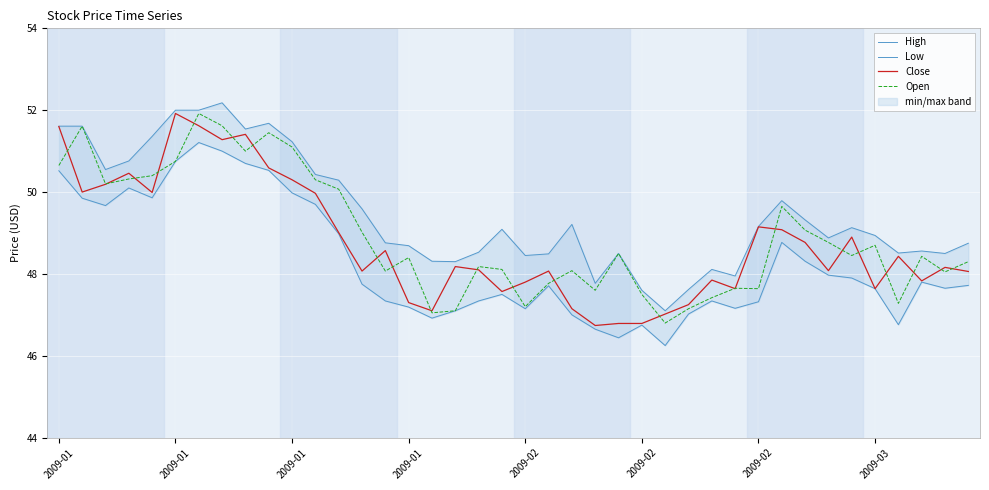

True or false: Low has a value of 22.0 at 37.

False